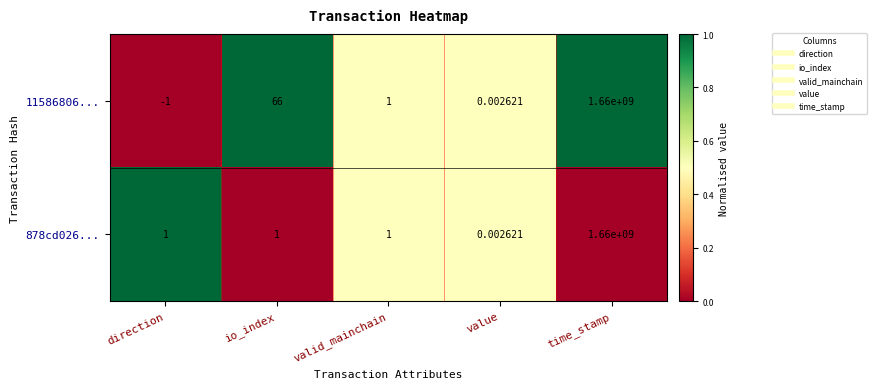

Where is 11586806... nearest to the value 829999999?

io_index